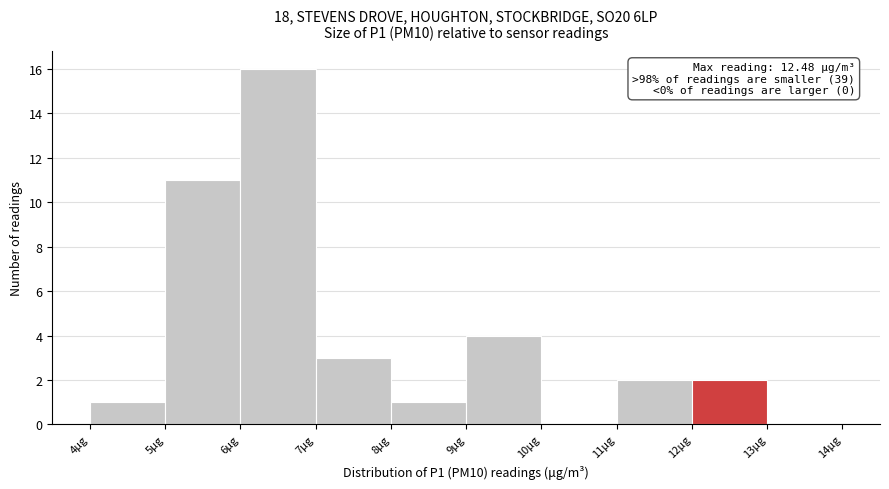

Over which range of the x-axis is the bar tallest?

6 to 7